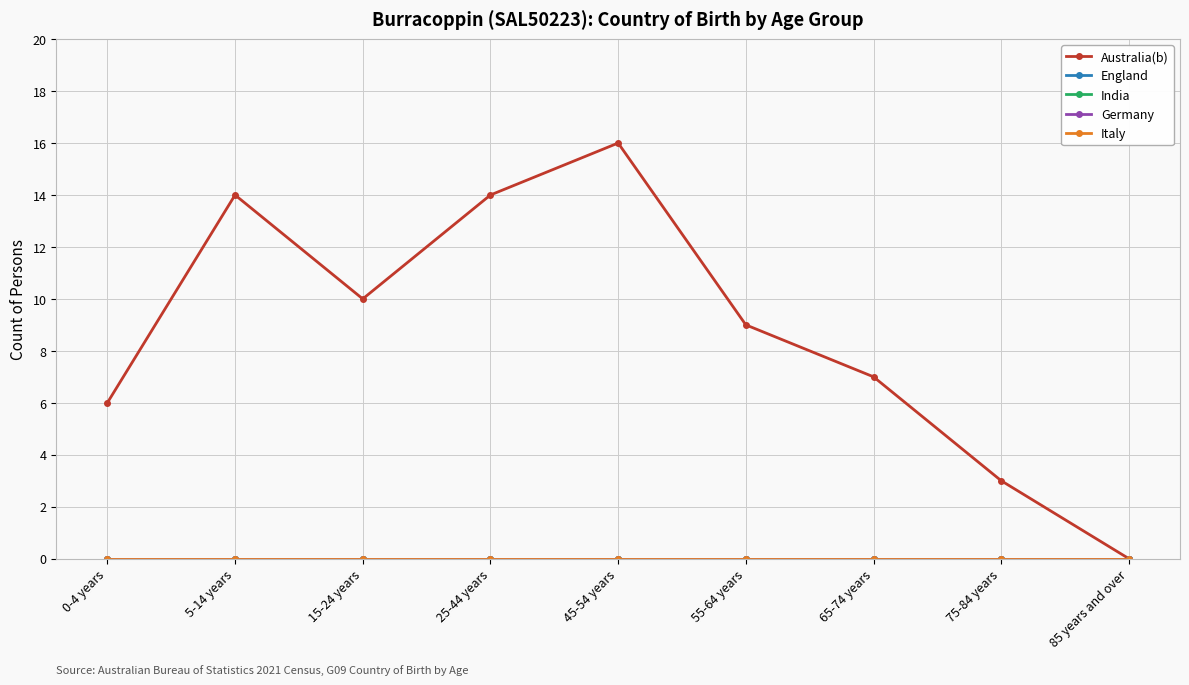

Does the chart display data point markers on the line(s)?

Yes